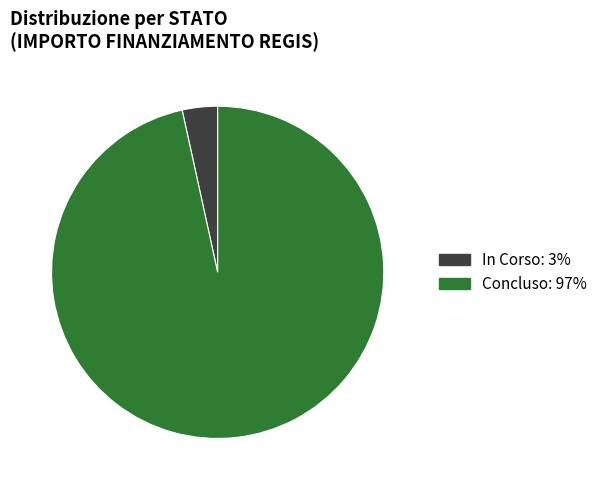

What is the smallest slice in the pie chart?

In Corso